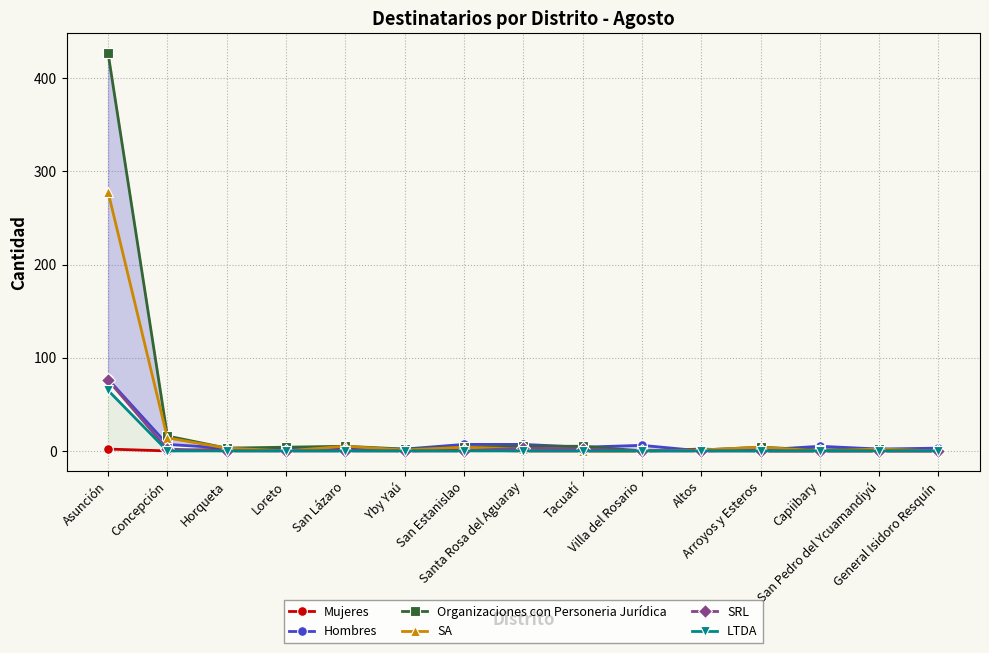

Reading left to right, what are all the values shown in this chart?

Mujeres: 2	0	2	0	2	0	1	0	0	0	2	0	0	0	0
Hombres: 77	7	3	2	1	2	7	7	4	6	0	1	5	2	3
Organizaciones con Personeria Jurídica: 427	16	3	4	5	2	4	5	5	0	1	4	1	2	0
SA: 278	14	3	0	5	1	4	2	0	0	1	4	0	2	0
SRL: 76	2	0	0	0	0	0	3	2	0	0	0	0	0	0
LTDA: 65	0	0	0	0	0	0	0	0	0	0	0	0	0	0